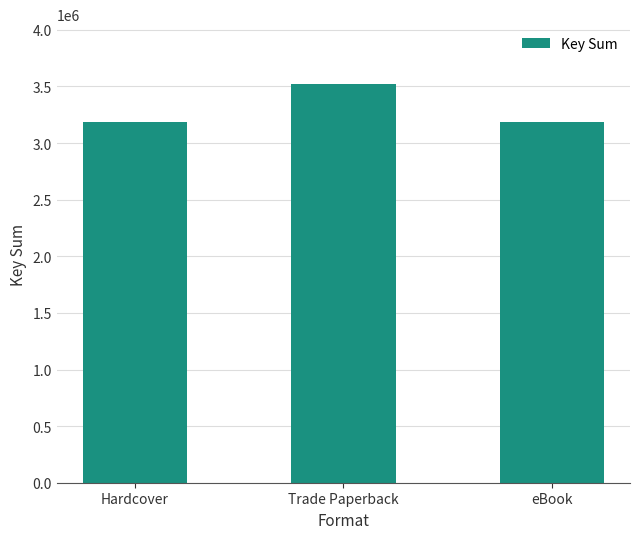

What is the smallest value displayed?

3181831